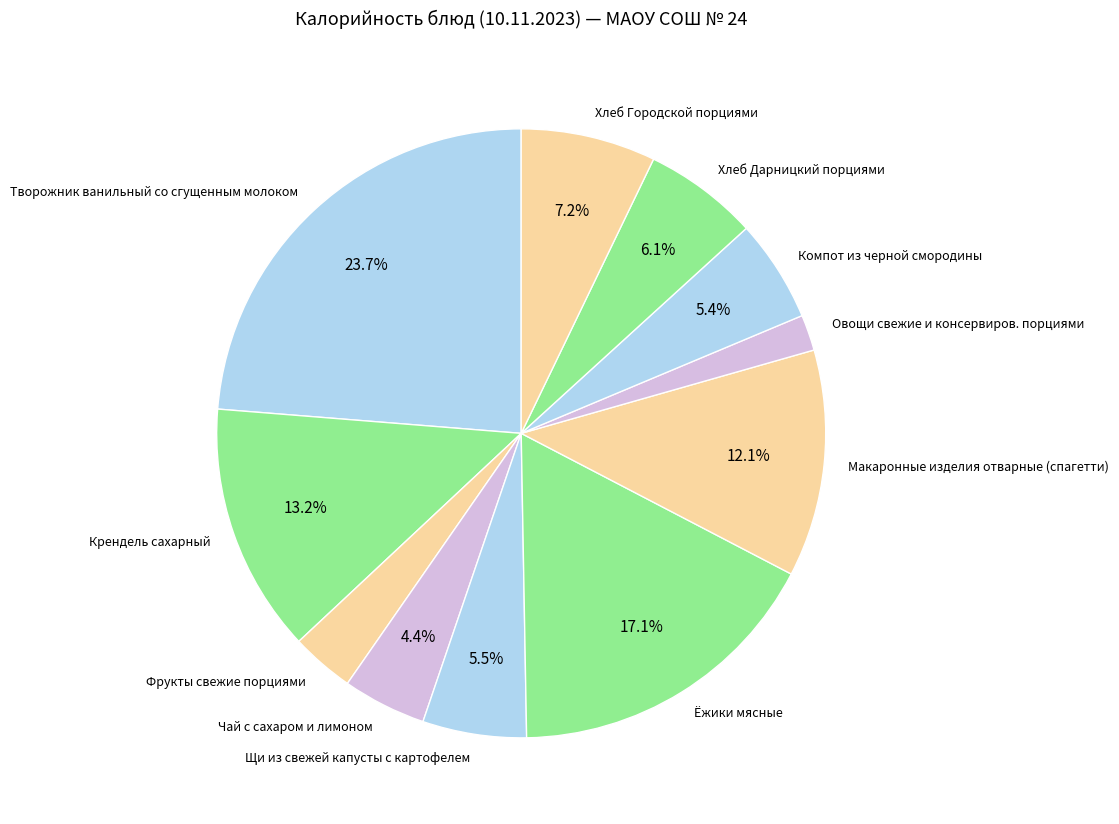

Approximately how many times larger is the value at Макаронные изделия отварные (спагетти) compared to Крендель сахарный?

0.9